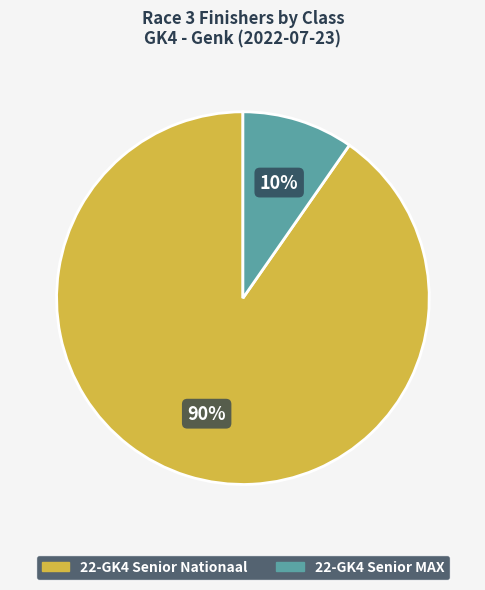

Which slice is the smallest?

22-GK4 Senior MAX